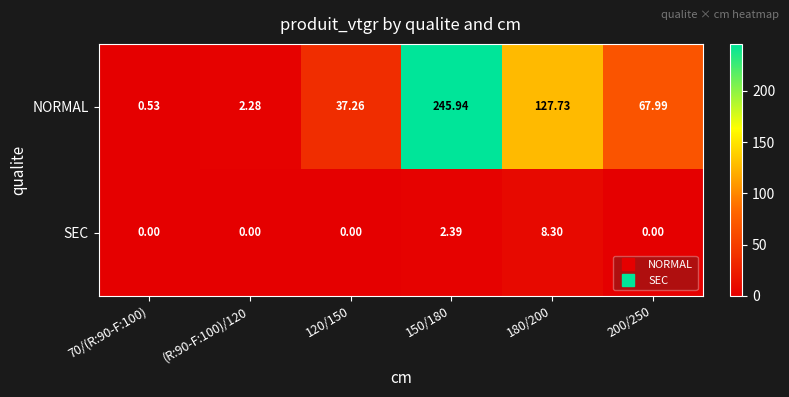

List the series in order of their peak value, highest first.

NORMAL, SEC